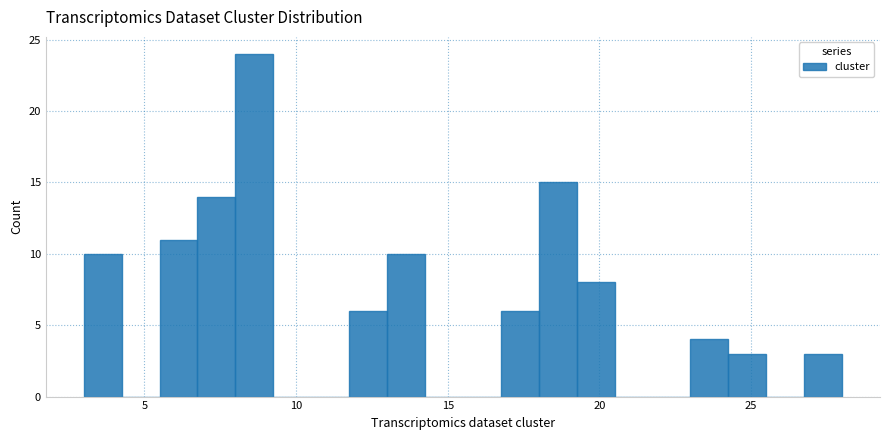

Around what value on the x-axis is the tallest bar? Give the approximate position of its centre, as read against the axis.

8.5